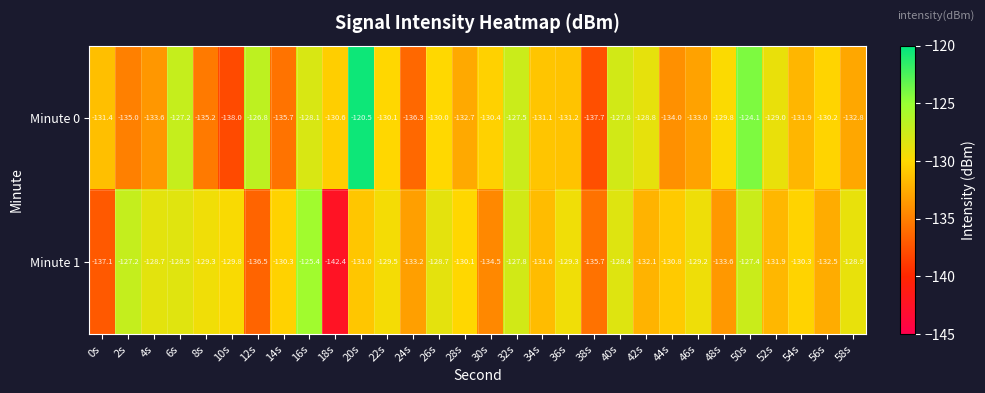

Which series has the largest total across all categories?

Minute 0